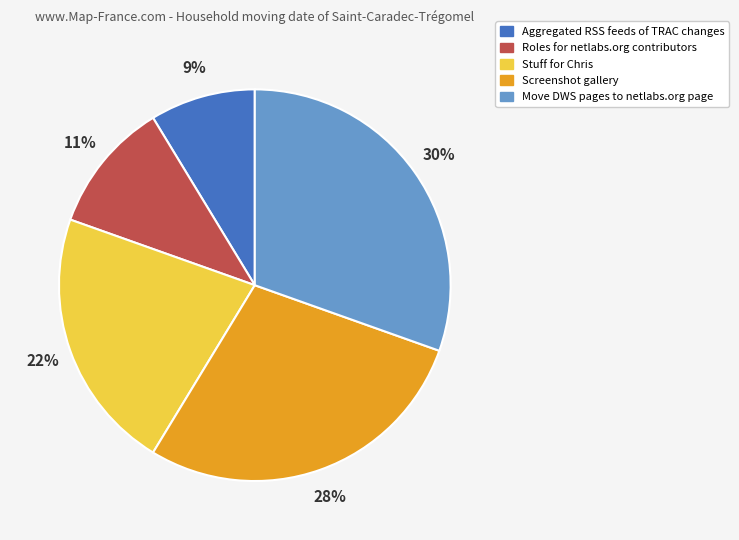

To the nearest percent, what is the average slice percentage?

20%